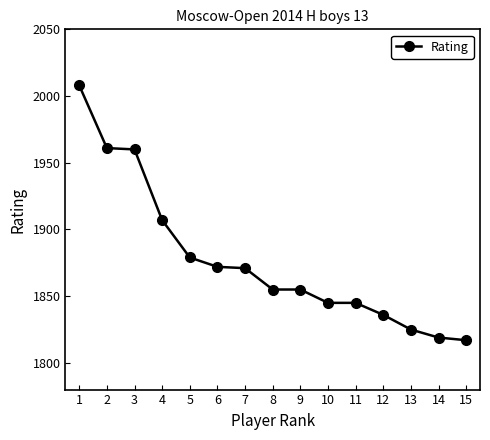

Which has a higher value, 7 or 10?

7